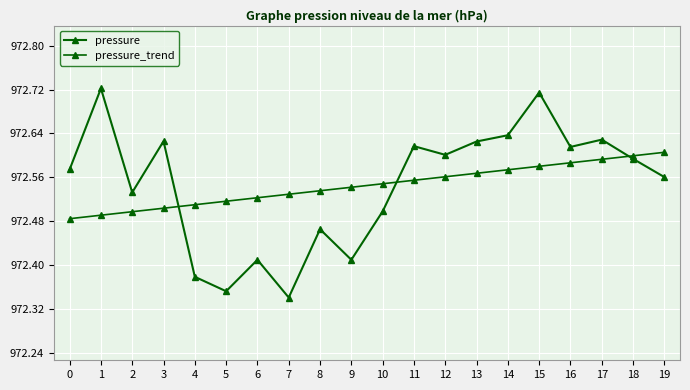

How many categories are shown in the chart?

20